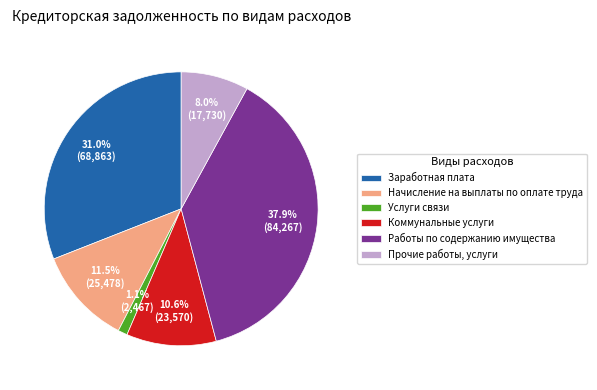

Approximately how many times larger is the value at Начисление на выплаты по оплате труда compared to Прочие работы, услуги?

1.4